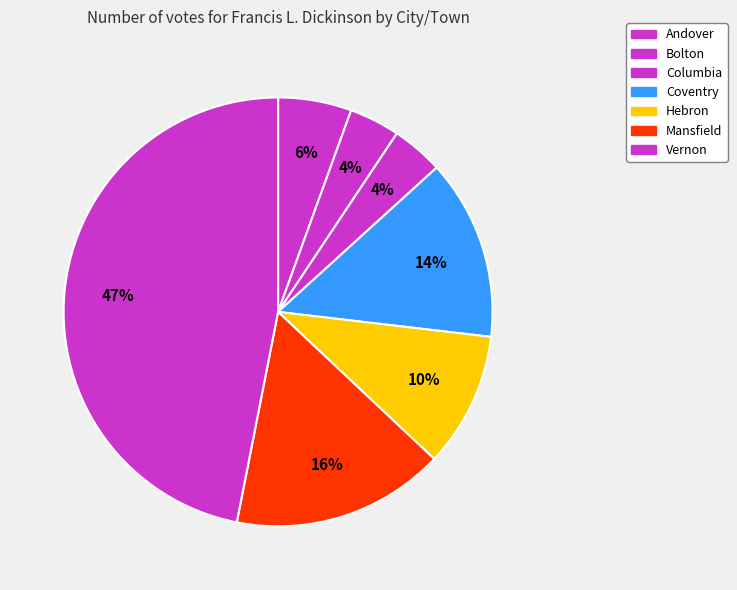

Rank the categories by value from lowest to highest.

Bolton, Columbia, Andover, Hebron, Coventry, Mansfield, Vernon